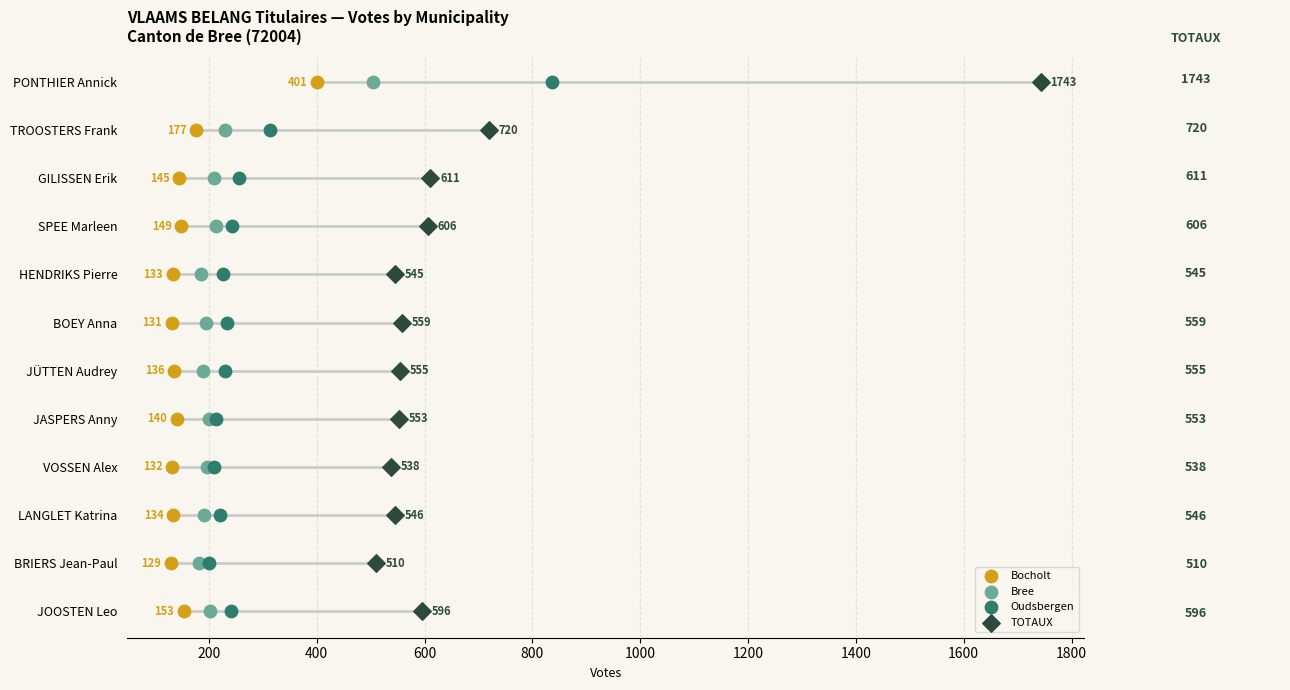

What are all the series names shown in the legend?

Bocholt, Bree, Oudsbergen, TOTAUX